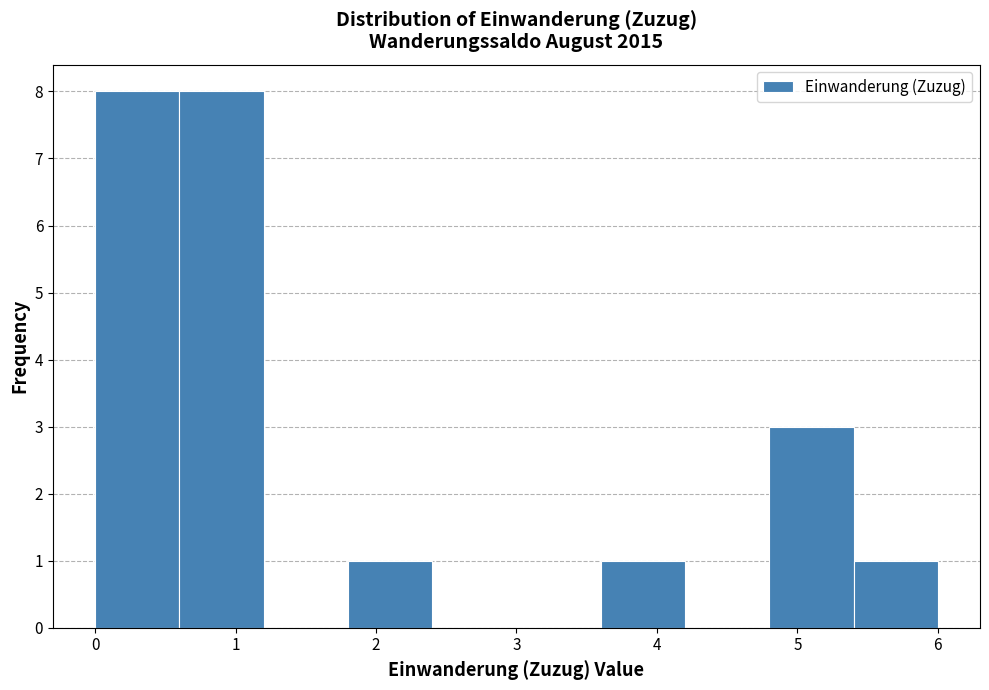

Reading left to right, transcribe this chart: for each bar, give the range it covers on the x-axis and its height. The values are not printed on the chart, so give them approximately, as read against the axis.

0.0 to 0.6: 8
0.6 to 1.2: 8
1.2 to 1.8: 0
1.8 to 2.4: 1
2.4 to 3.0: 0
3.0 to 3.6: 0
3.6 to 4.2: 1
4.2 to 4.8: 0
4.8 to 5.4: 3
5.4 to 6.0: 1